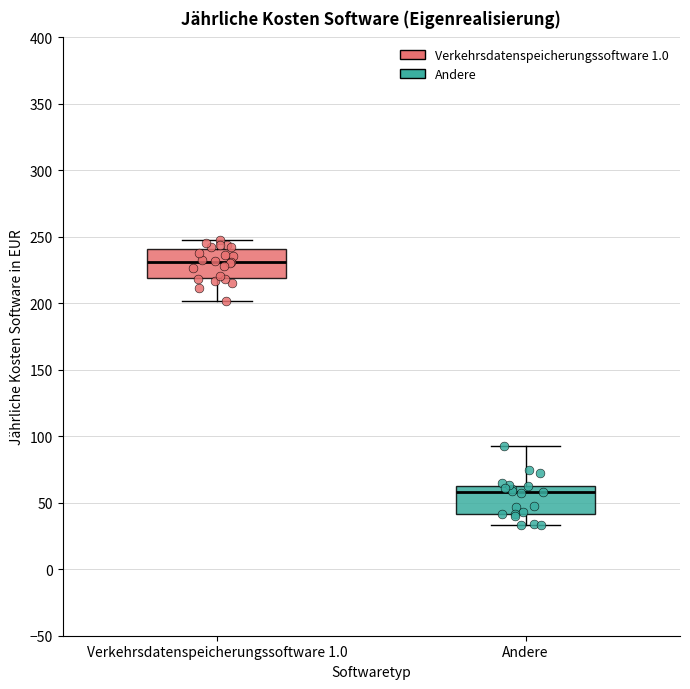

Reading left to right, transcribe this box plot: for each box, give where its median line is, the range the box spans, and where its two whiskers end, as read against the y-axis. The values are not printed on the chart, so give them approximately, as read against the axis.

Verkehrsdatenspeicherungssoftware 1.0: median 230, box 220 to 240, whiskers 200 to 250
Andere: median 60 (just below the box's upper edge), box 40 to 60, whiskers 35 to 95